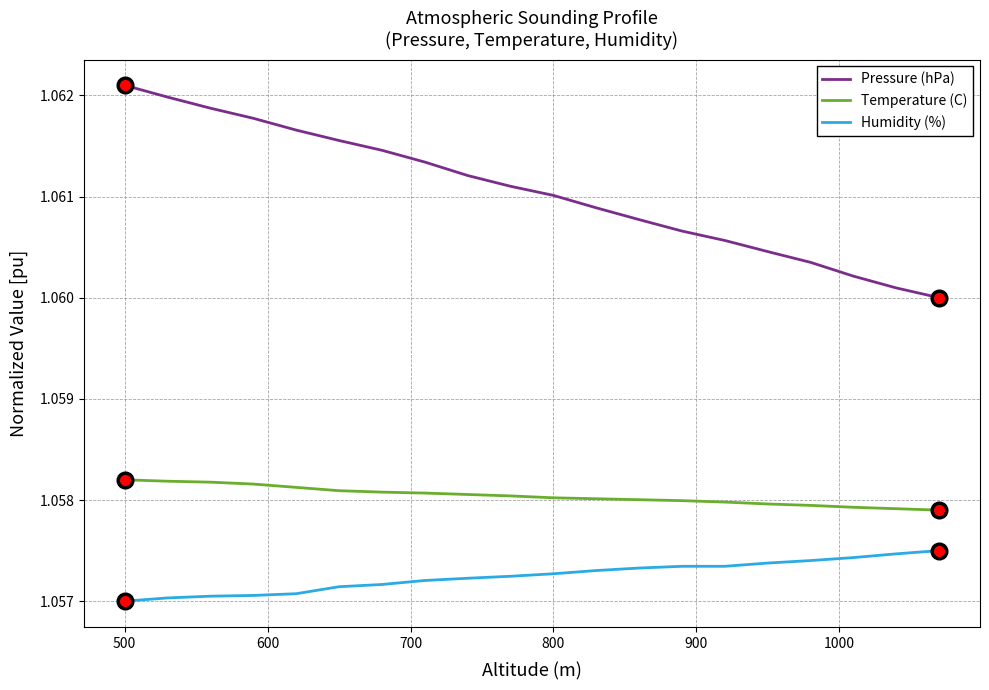

Which series has the widest spread of values?

Pressure (hPa)